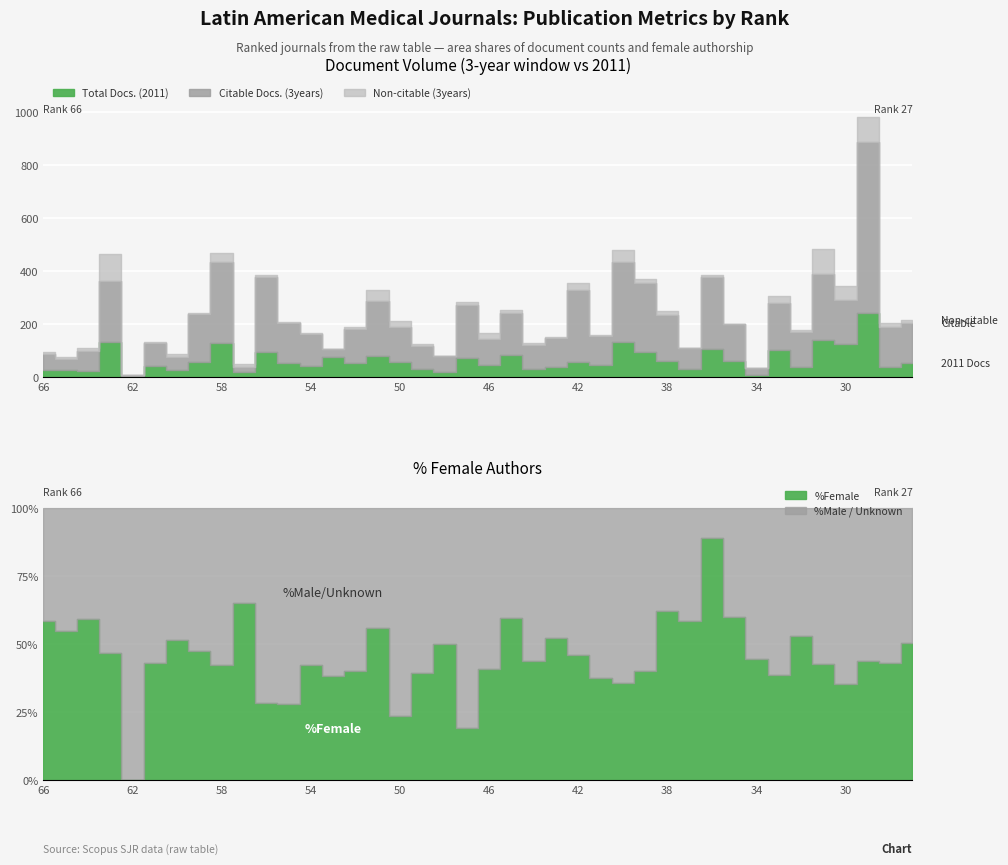

At which category does Citable Docs. (3years) reach its first local peak?

63